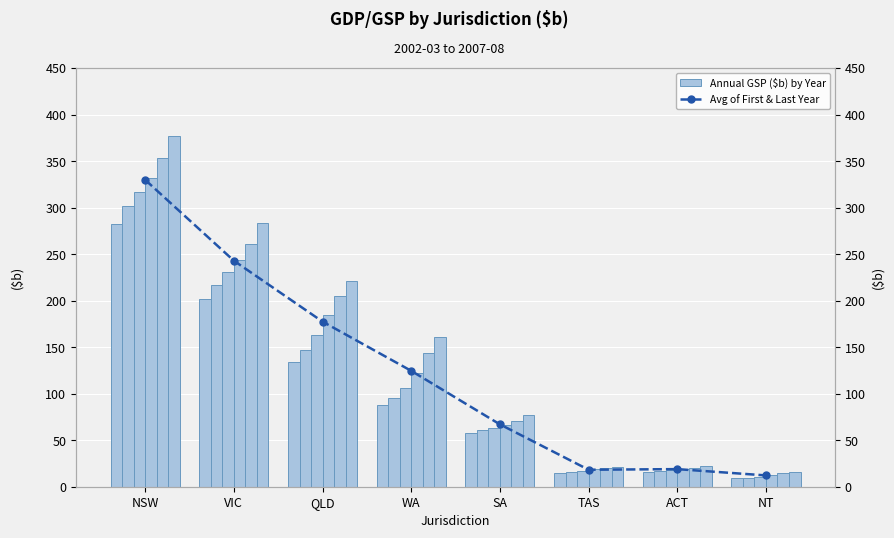

What is the difference between the values at WA and ACT?

105.6